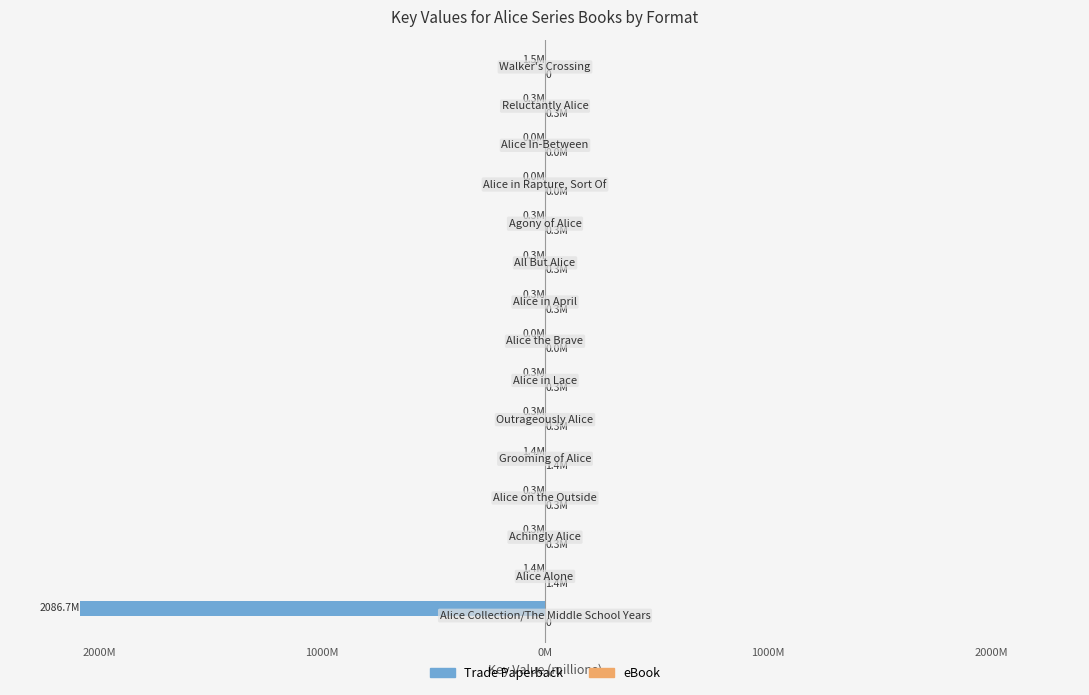

How many bars are there in each group?

2